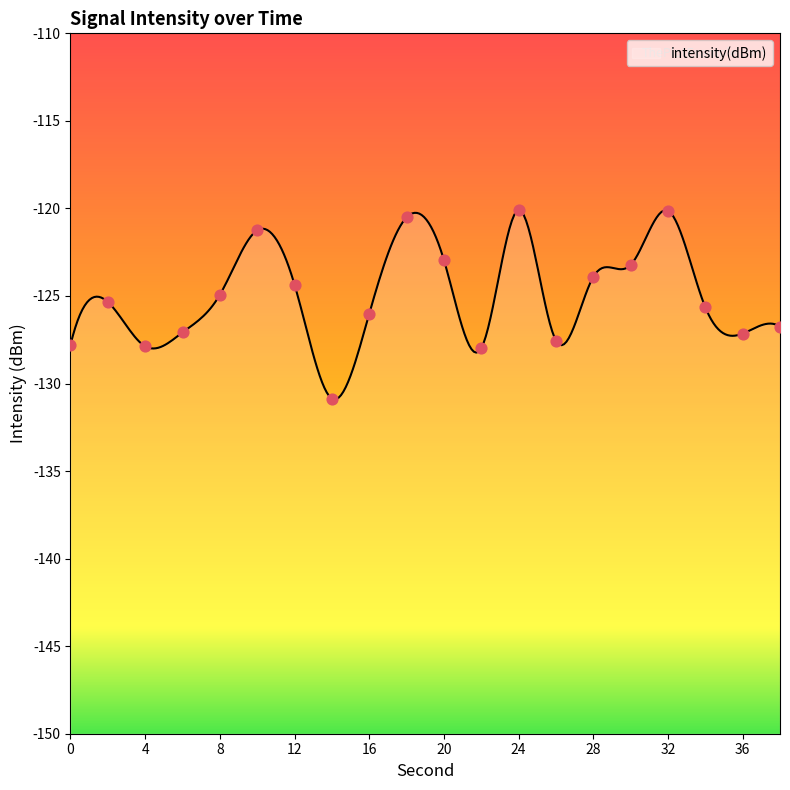

Which has a higher value, 28 or 30?

30